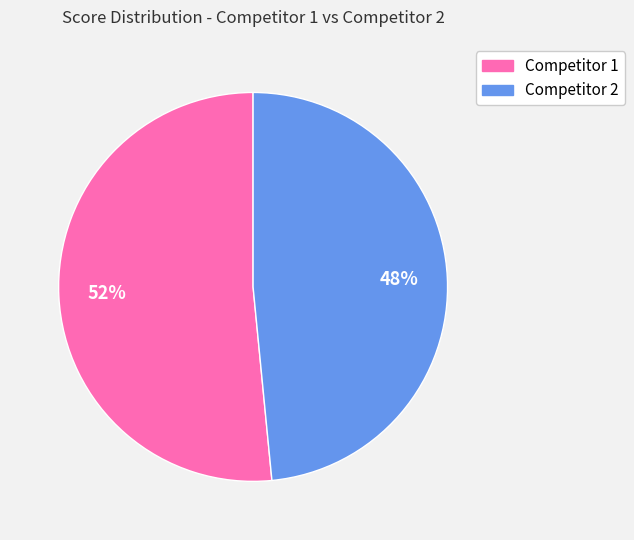

Is there any slice that represents more than half of the pie?

Yes